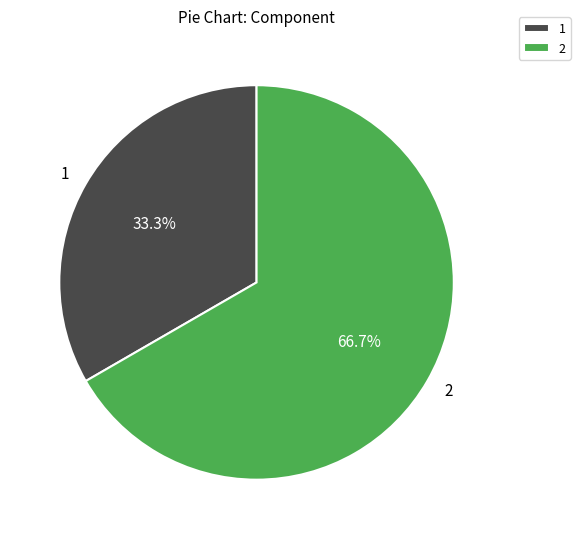

What is the ratio of the value at 1 to the value at 2?

0.5